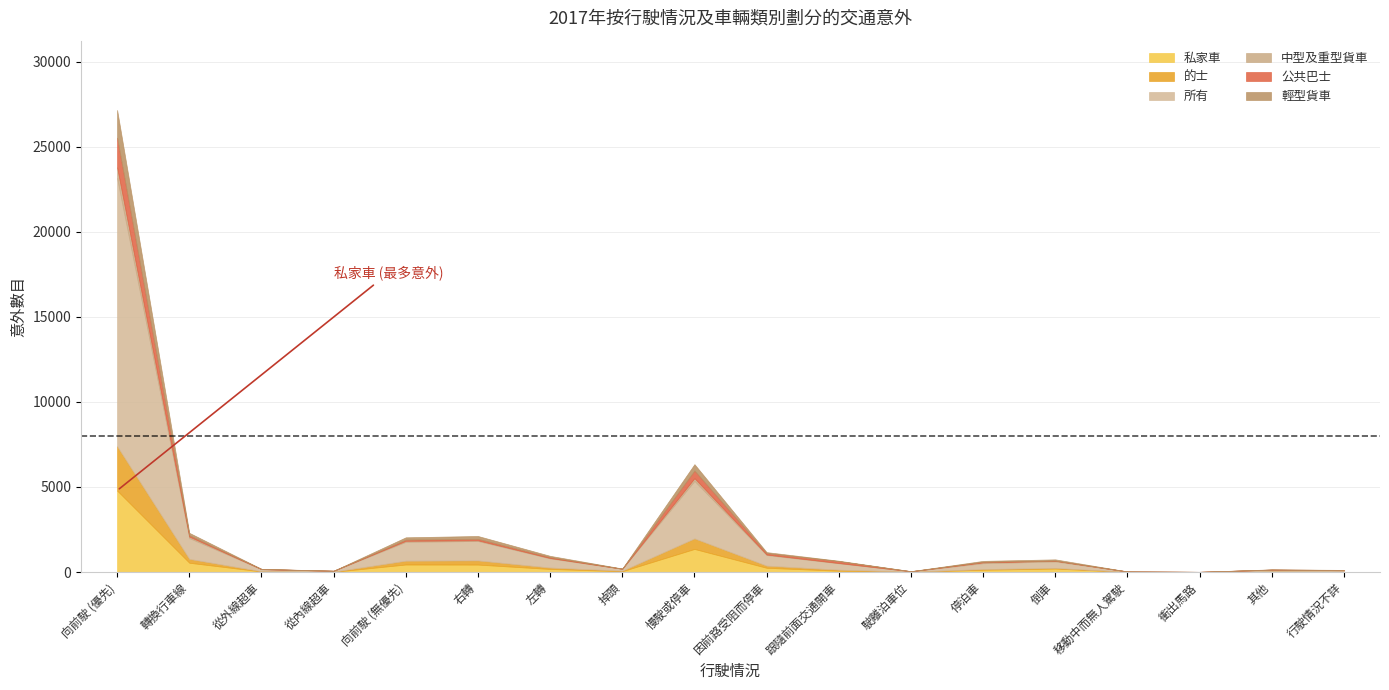

What is the difference between the maximum and minimum values in the 公共巴士 series?

1743